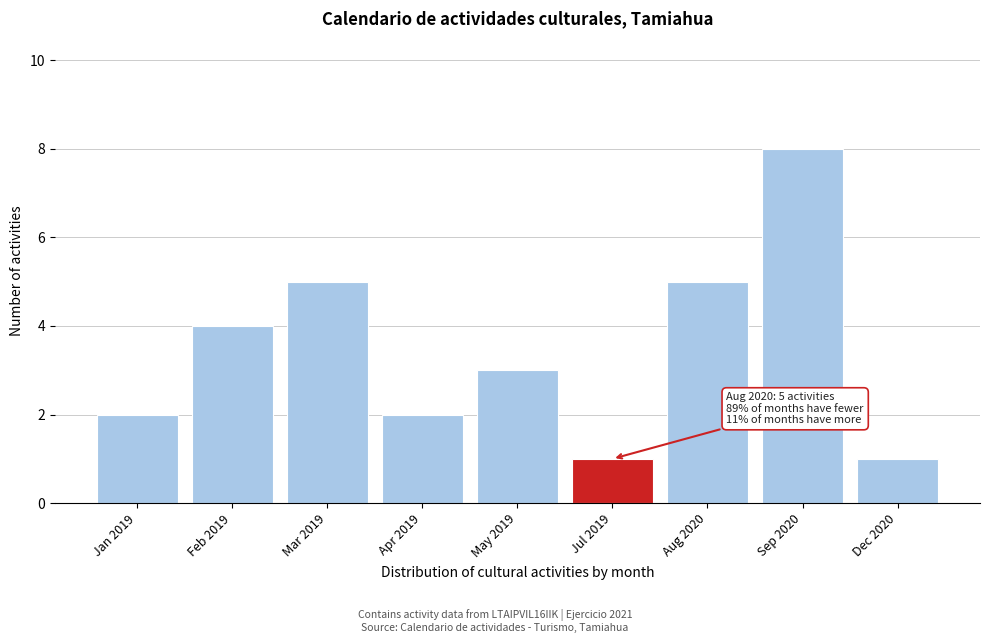

Reading left to right, list all the values displayed in this chart.

2	4	5	2	3	1	5	8	1